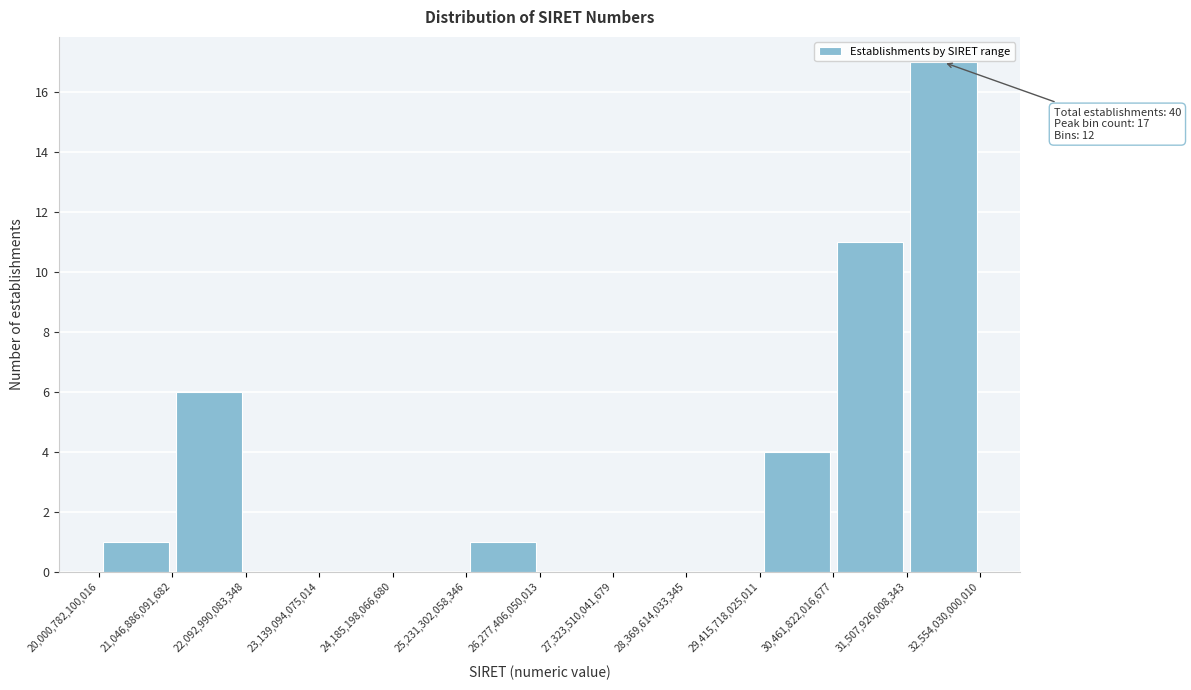

Which range on the x-axis has the tallest bar?

31,507,926,008,343 to 32,554,030,000,010